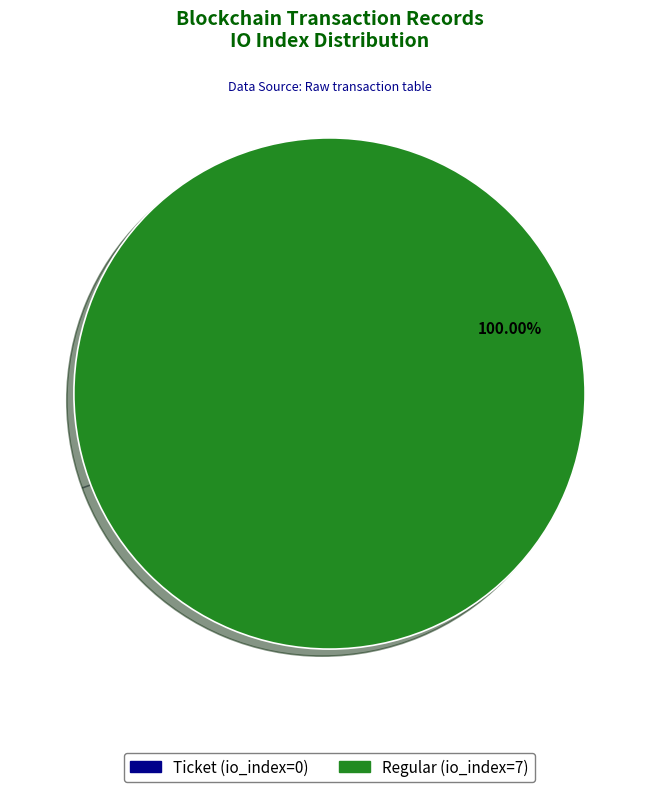

To the nearest percent, what portion does Regular (io_index=7) represent?

100%